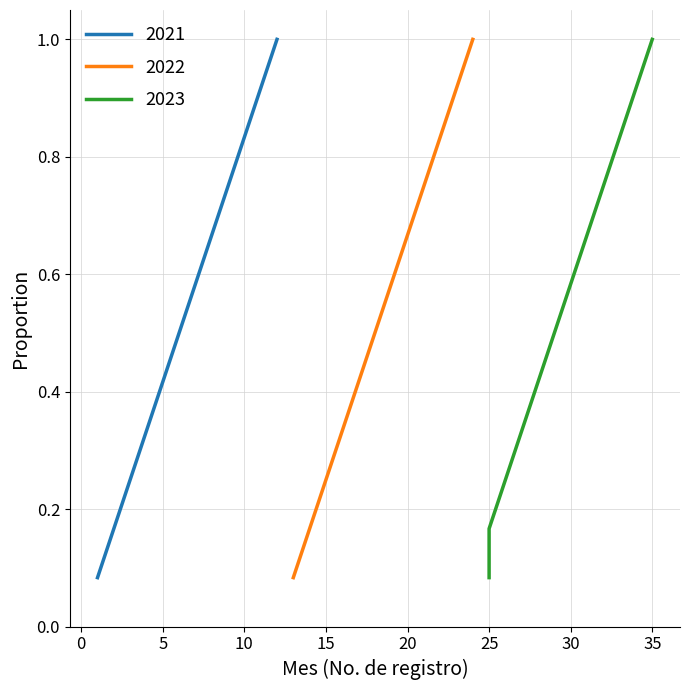

List the series in order of their peak value, lowest first.

2021, 2022, 2023